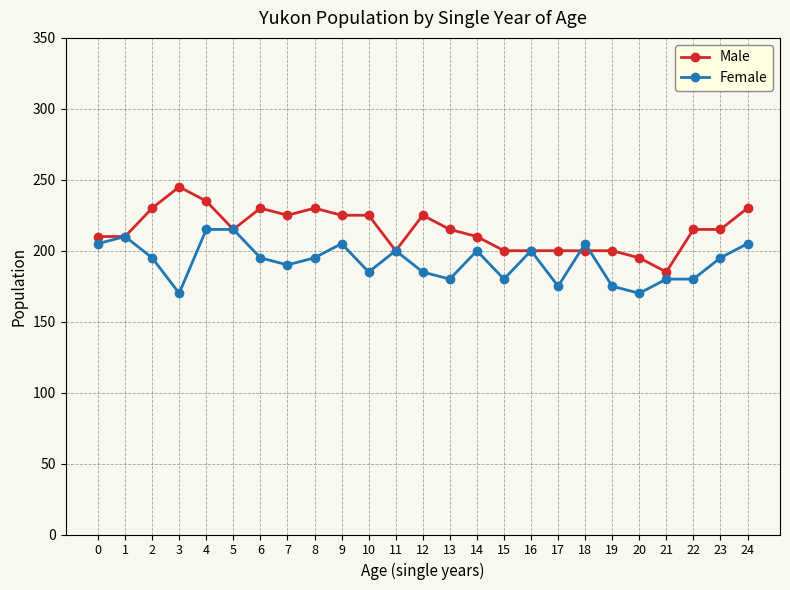

Rank the series by their average value, from highest to lowest.

Male, Female